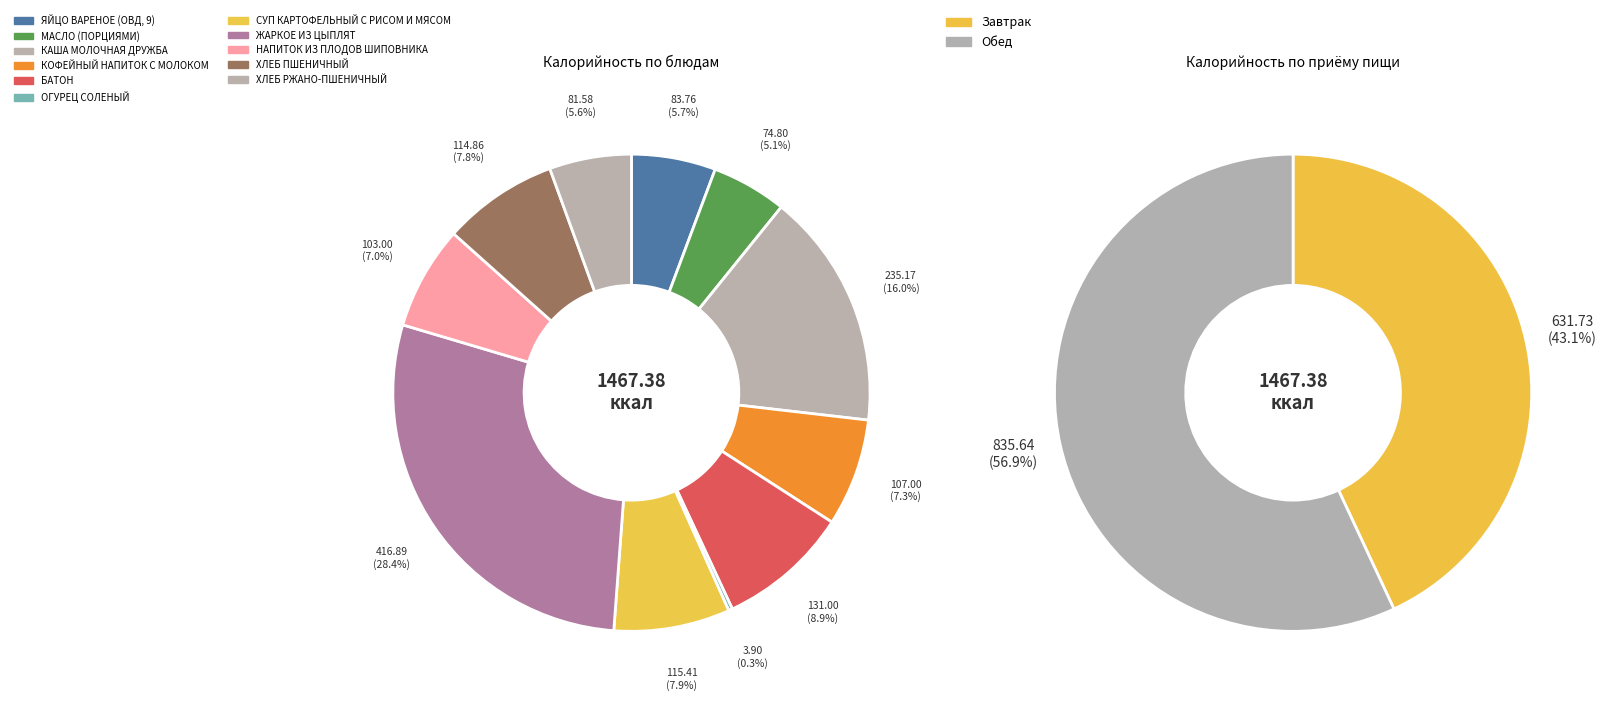

Combined, what portion of the pie is ЯЙЦО ВАРЕНОЕ (ОВД, 9) and ОГУРЕЦ СОЛЕНЫЙ?

6.0%